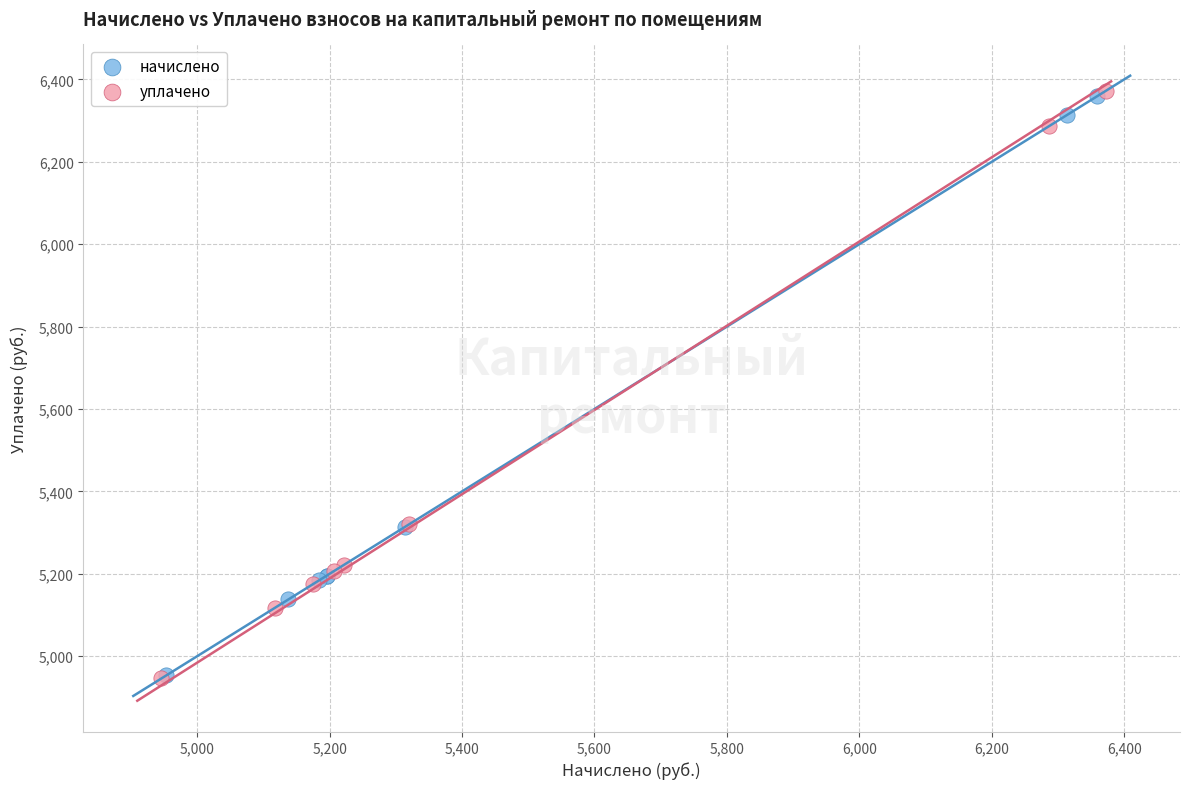

Which series has the widest spread of Y values?

уплачено